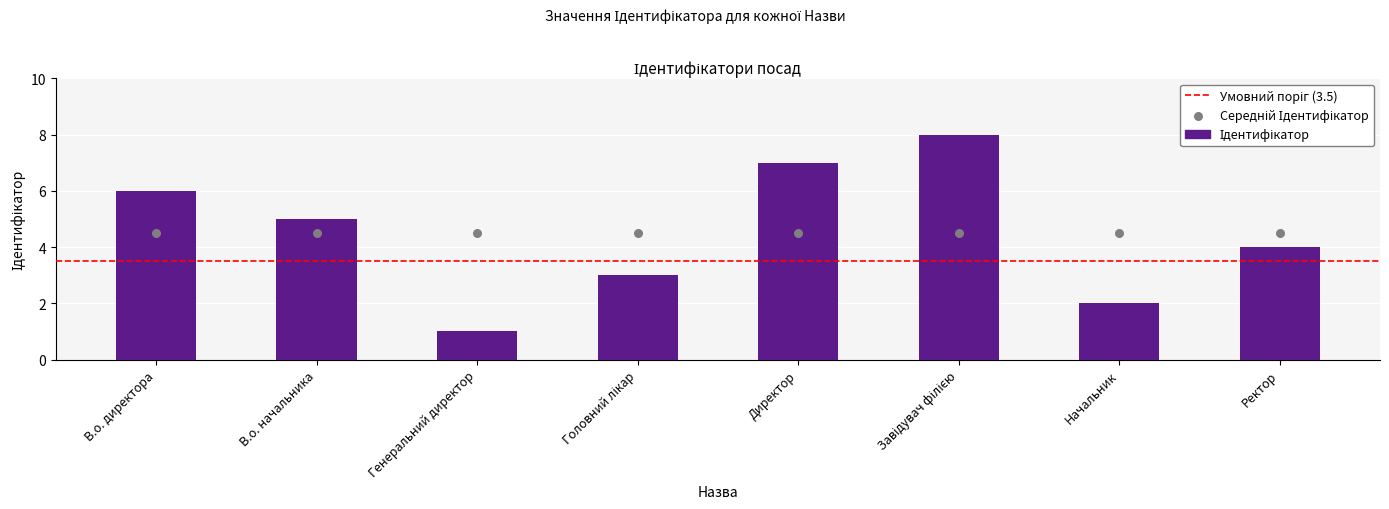

What is the change in value from Головний лікар to Ректор?

+1